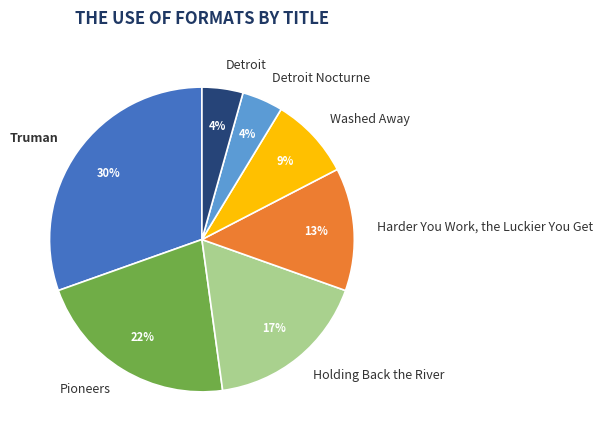

To the nearest percent, what is the difference between the Harder You Work, the Luckier You Get and Pioneers slice percentages?

9%